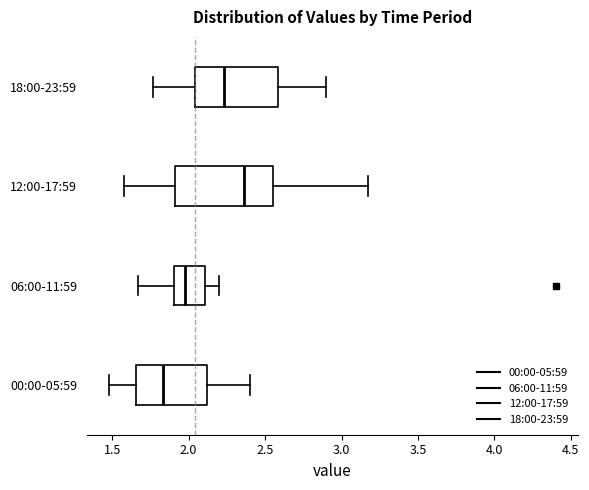

Where does the left whisker of the box for 00:00-05:59 end on the x-axis? The values are not printed on the chart, so give them approximately, as read against the axis.

1.50